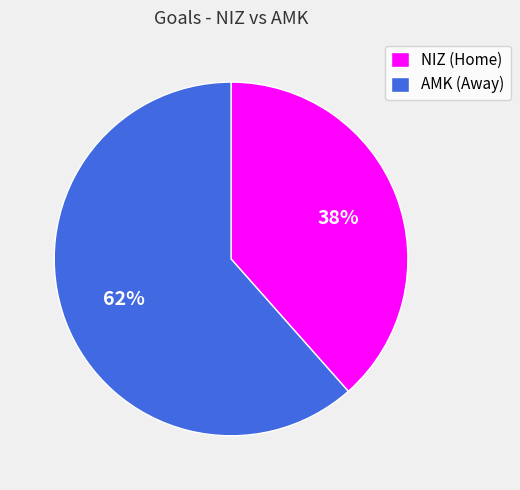

Which slice represents more than half of the pie?

AMK (Away)